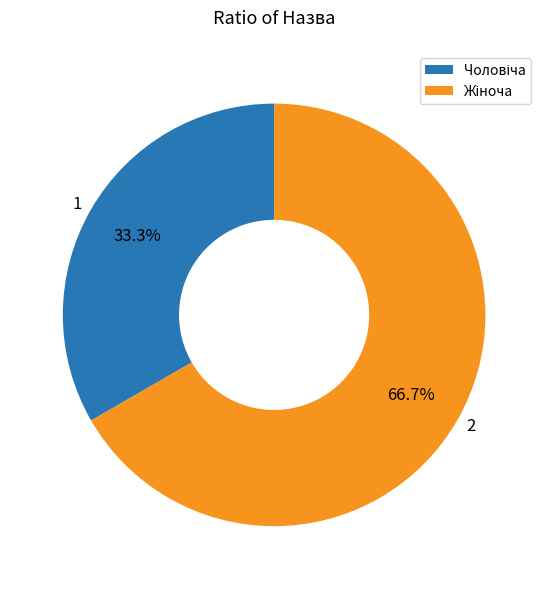

Does any single category account for the majority?

Yes